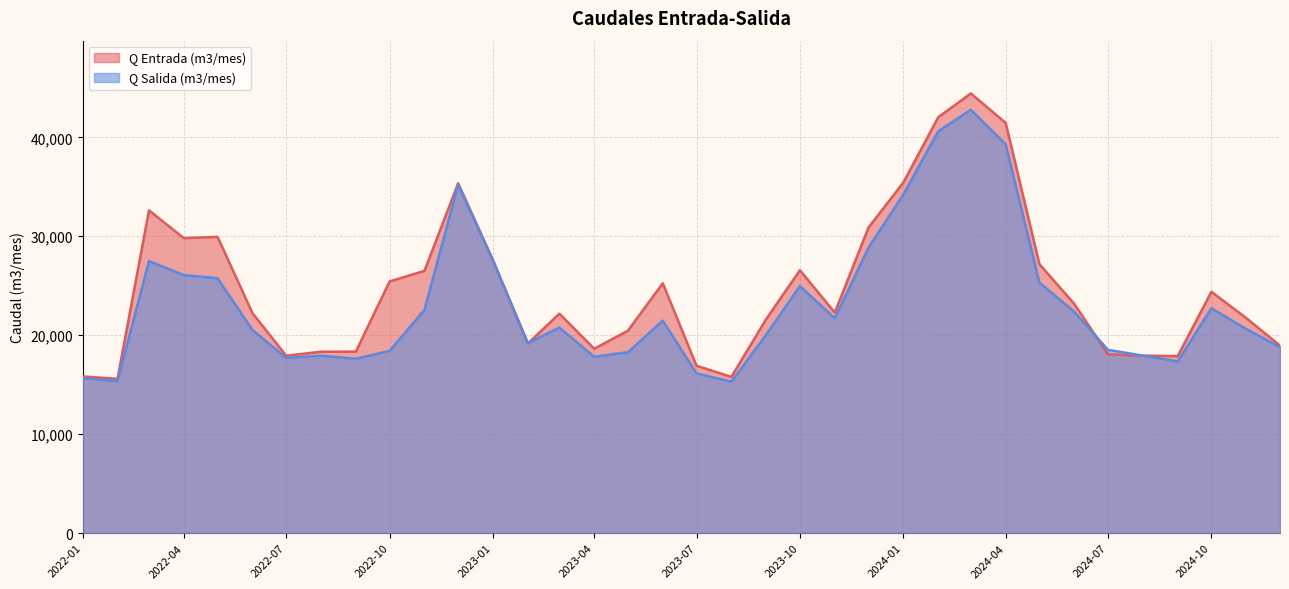

At how many categories does at least one series exceed 43962?

1